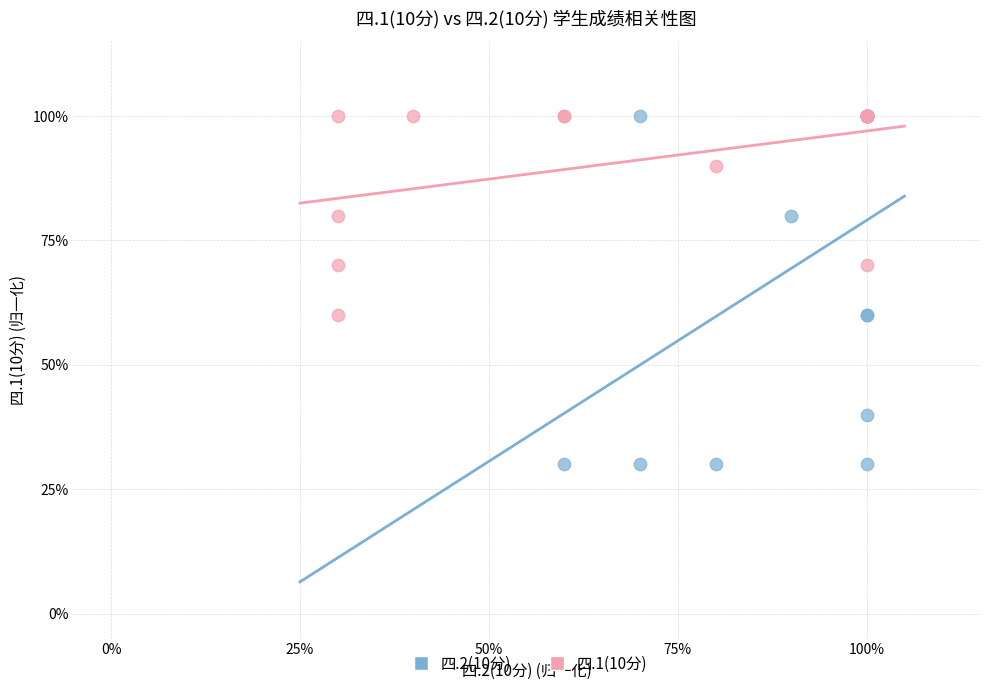

Which series reaches the minimum Y coordinate?

四.2(10分)